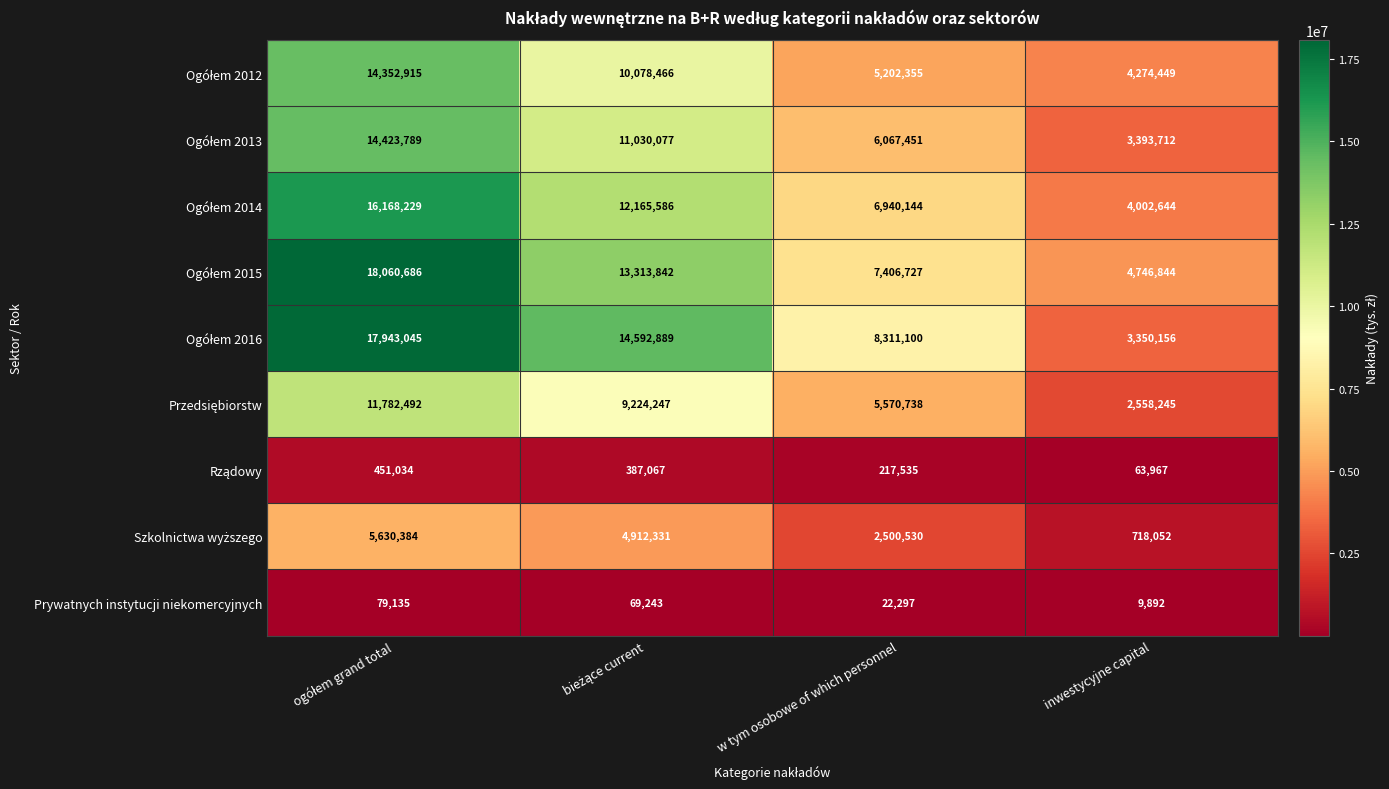

At how many categories does at least one series exceed 942596?

4